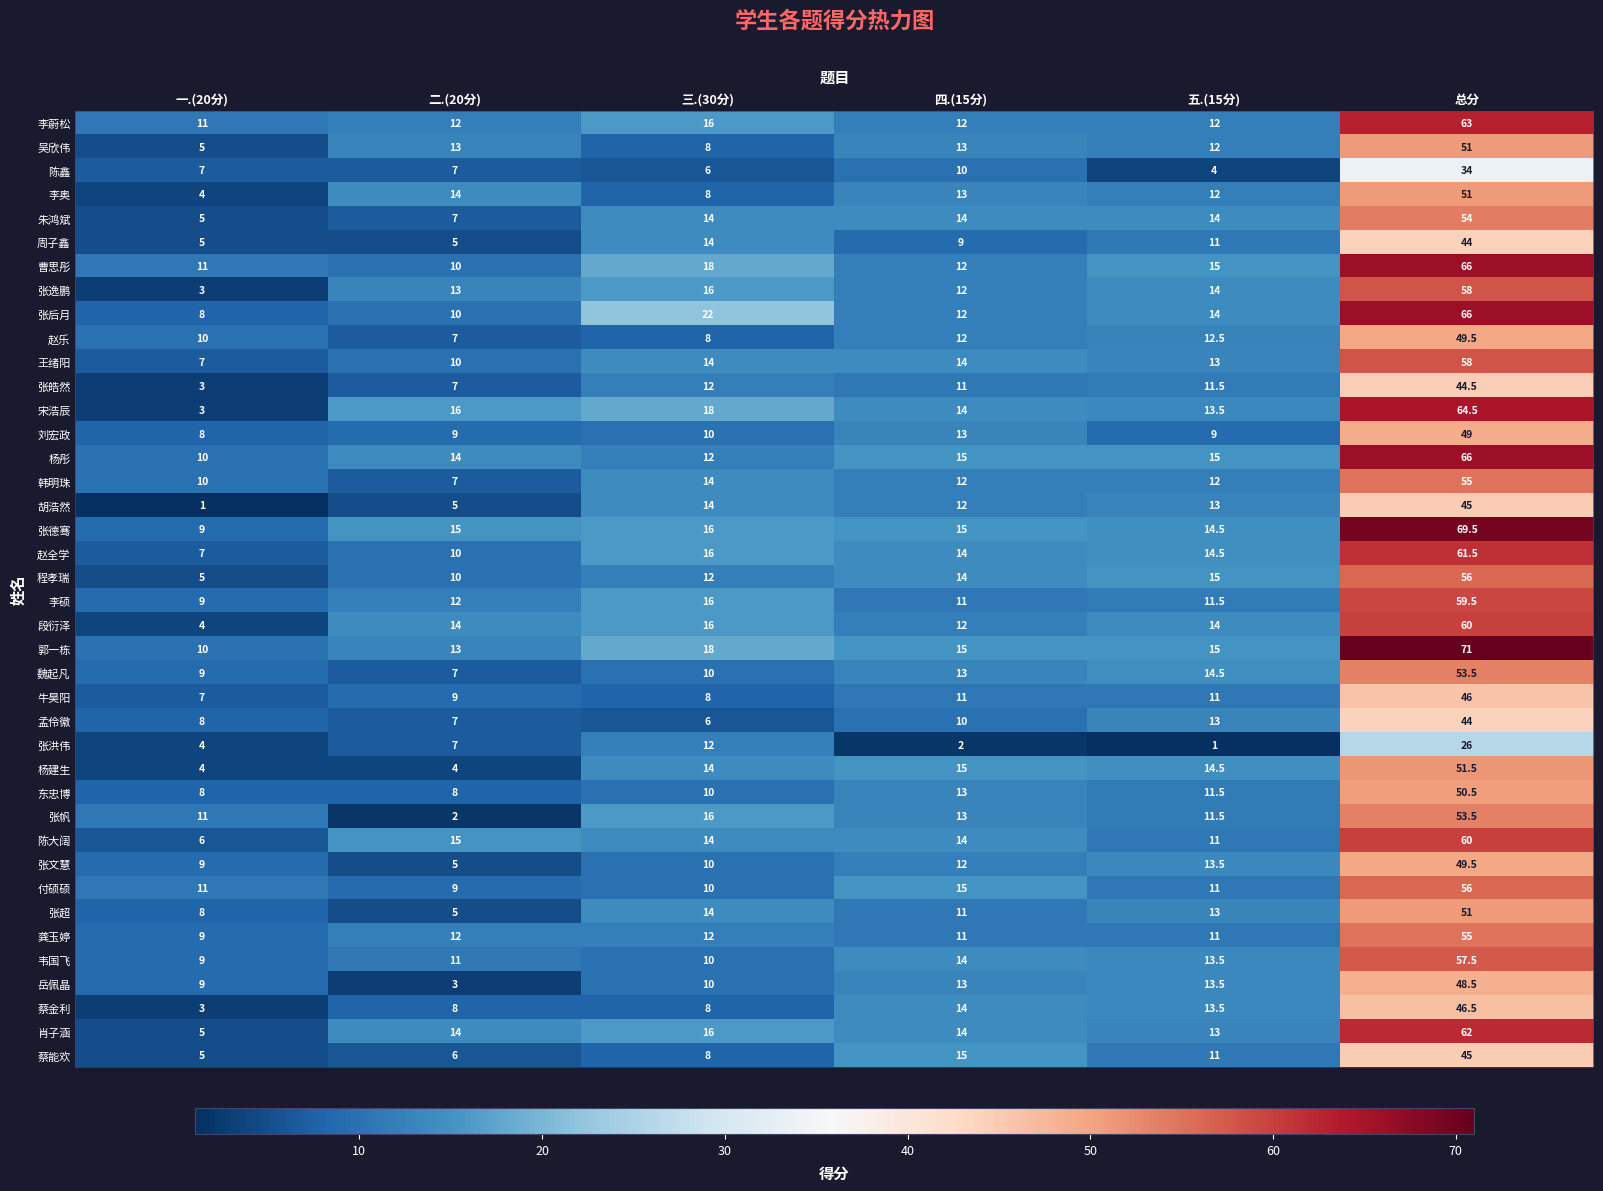

List the labels in order of 胡浩然 value, largest first.

总分, 三.(30分), 五.(15分), 四.(15分), 二.(20分), 一.(20分)